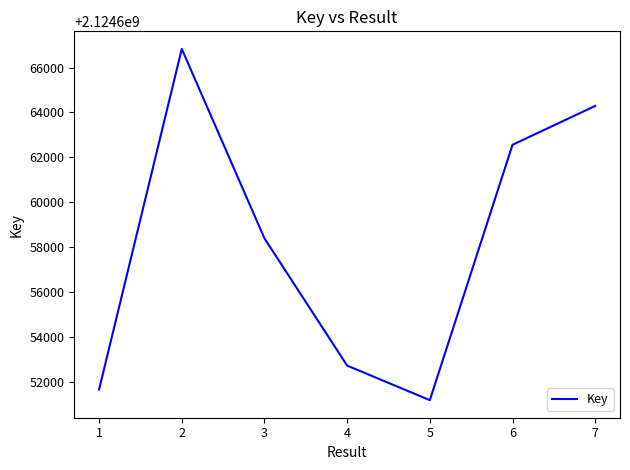

Where is the first local maximum?

2